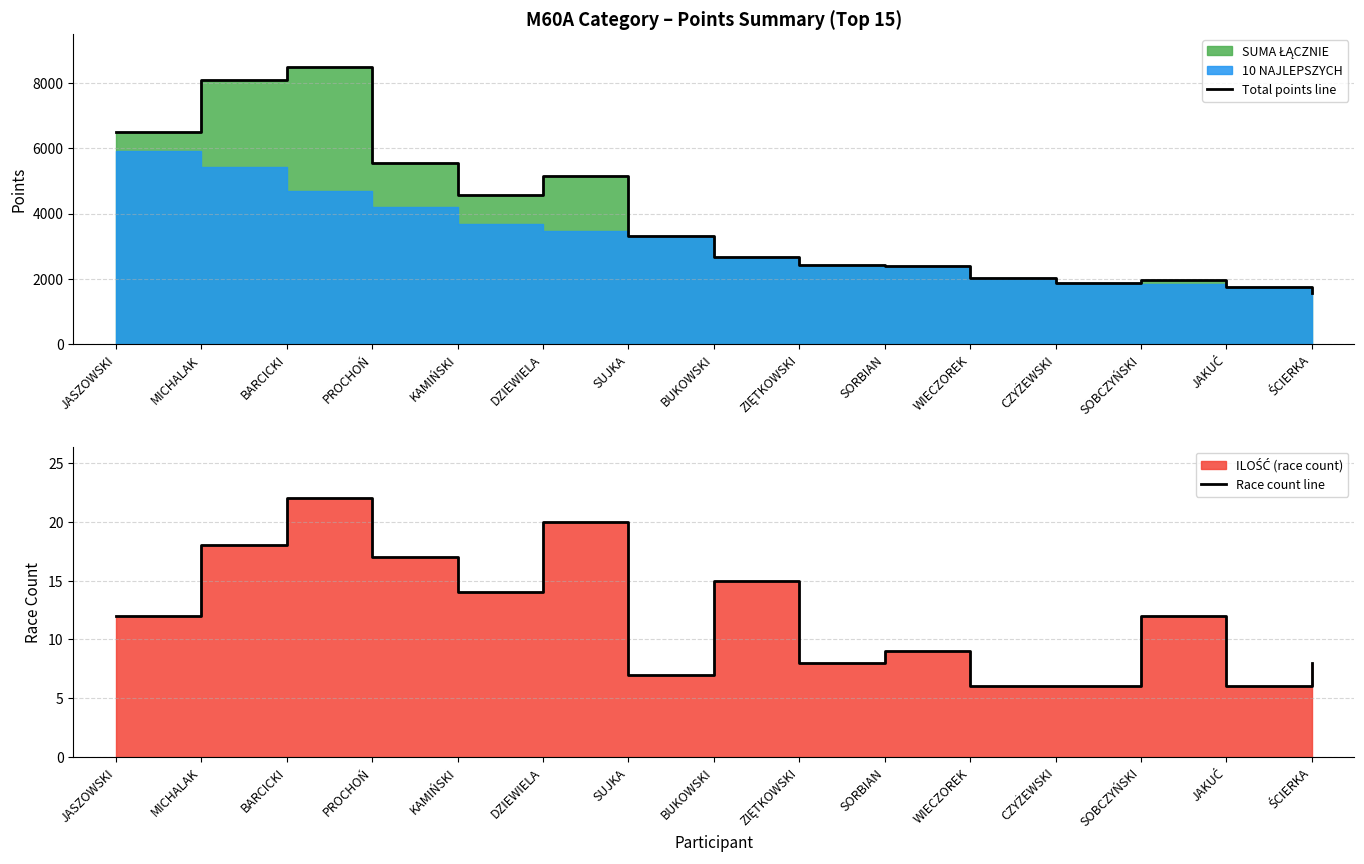

True or false: Total points line and Race count line cross at least once.

False